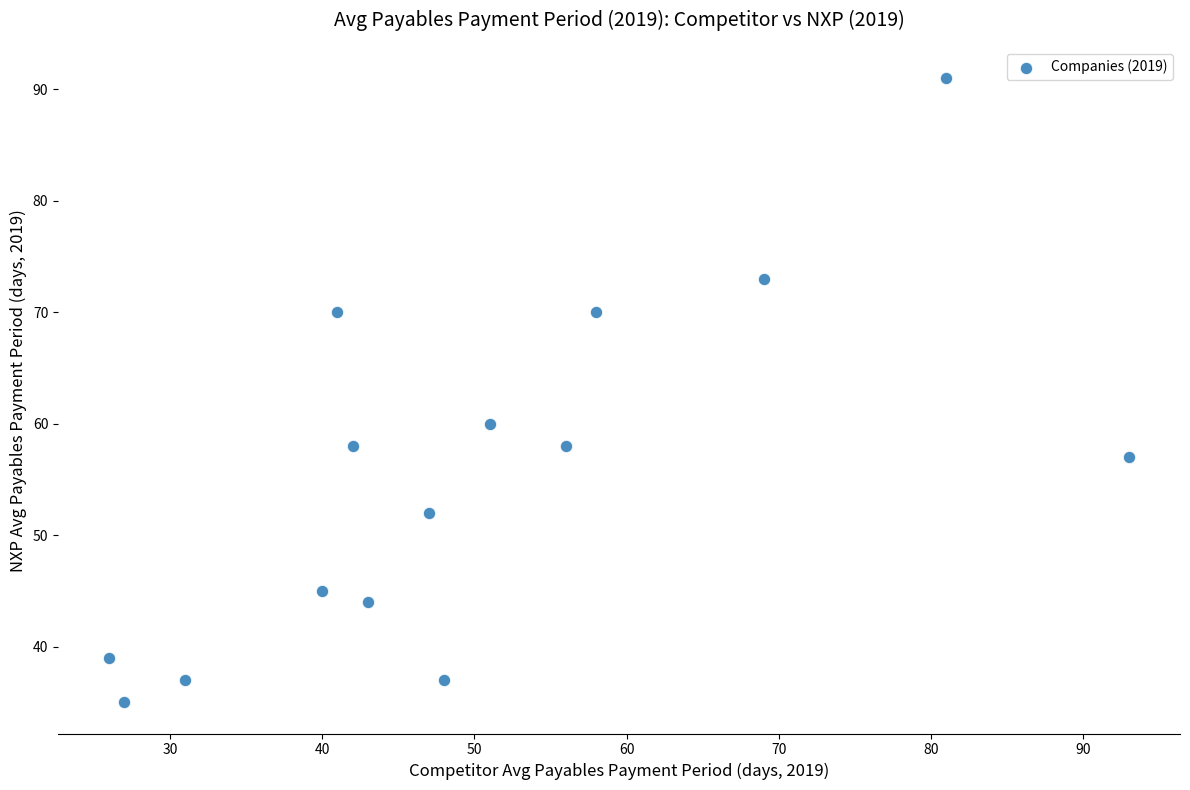

What is the range of X values (max minus min)?

67